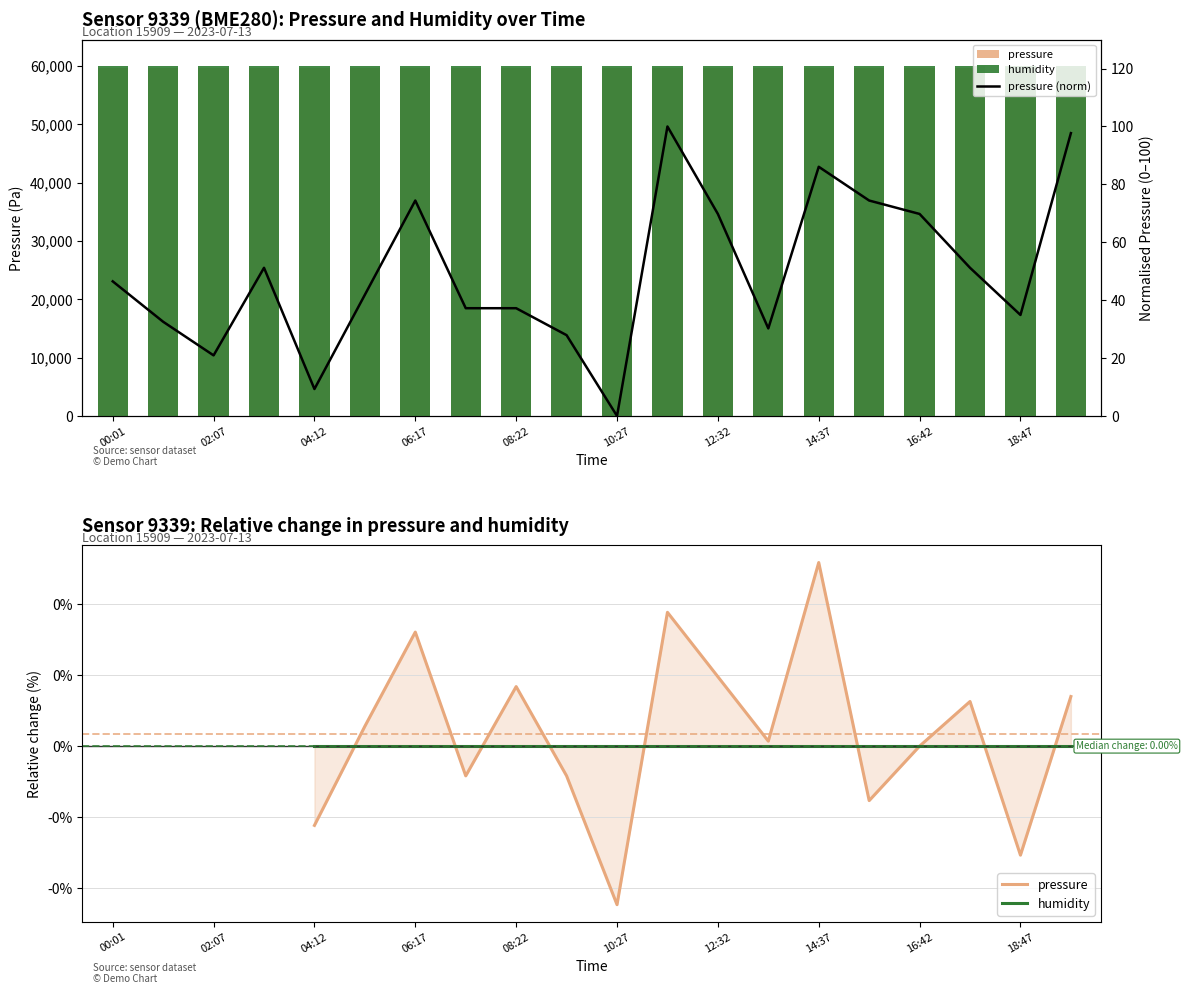

Which category has the lowest value across all series?

10:27